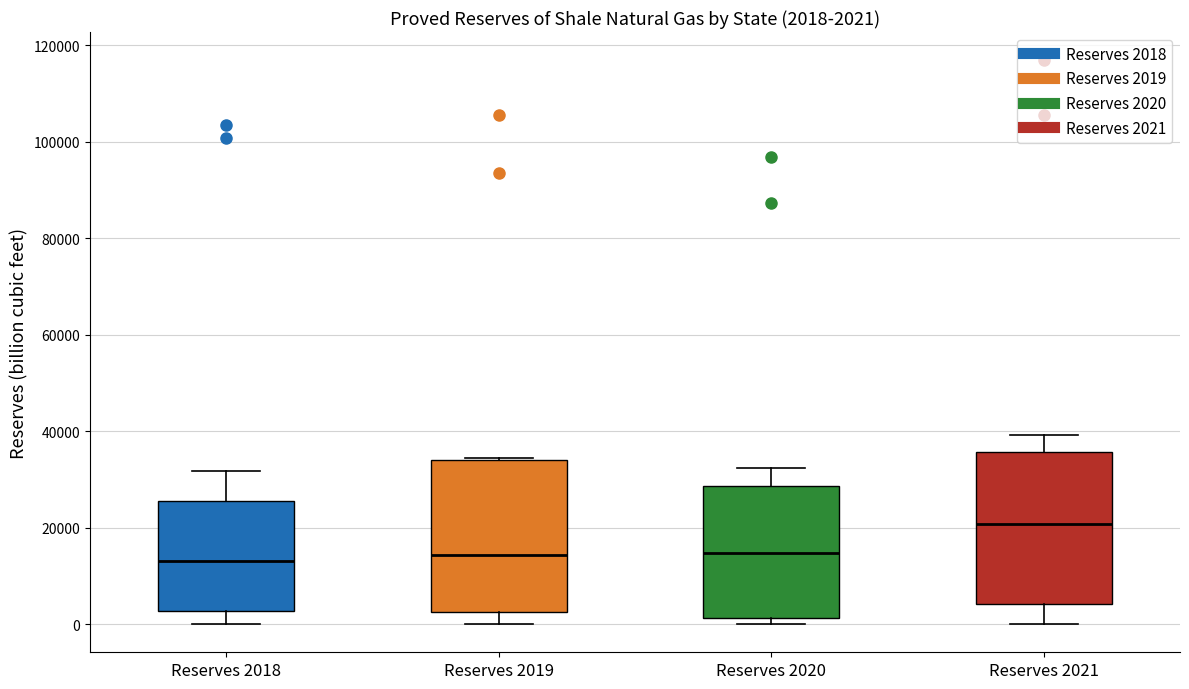

Which box's median line is the highest?

Reserves 2021